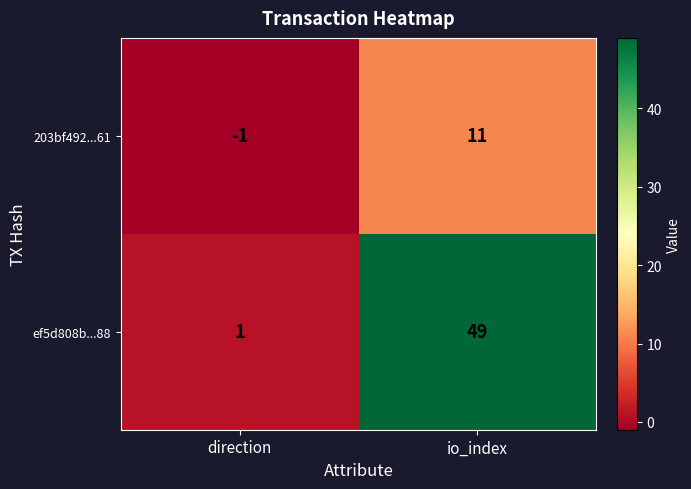

What is the total value across all series at io_index?

60